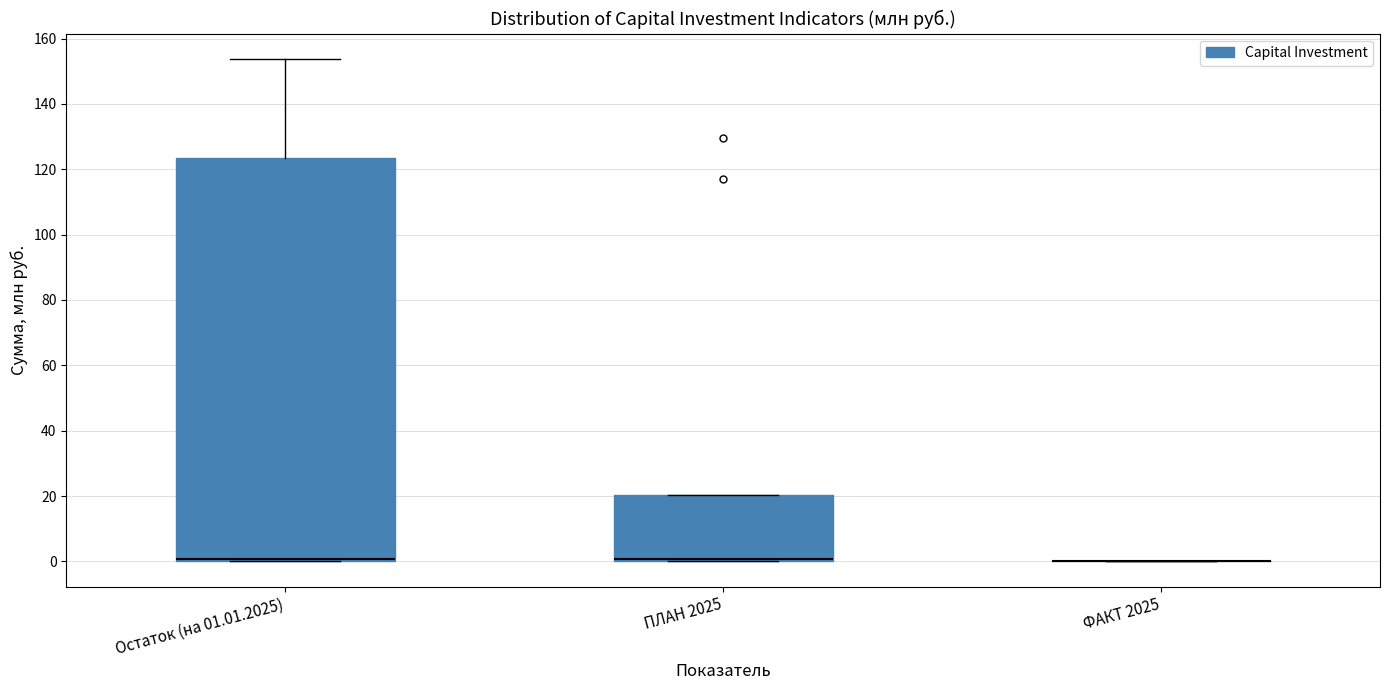

Reading left to right, transcribe this box plot: for each box, give where its median line is, the range the box spans, and where its two whiskers end, as read against the y-axis. The values are not printed on the chart, so give them approximately, as read against the axis.

Остаток (на 01.01.2025): median 0 (drawn on the box's lower edge), box 0 to 124, whiskers 0 to 154
ПЛАН 2025: median 0 (drawn on the box's lower edge), box 0 to 20, whiskers 0 to 20
ФАКТ 2025: box collapsed to a line at 0, whiskers 0 to 0